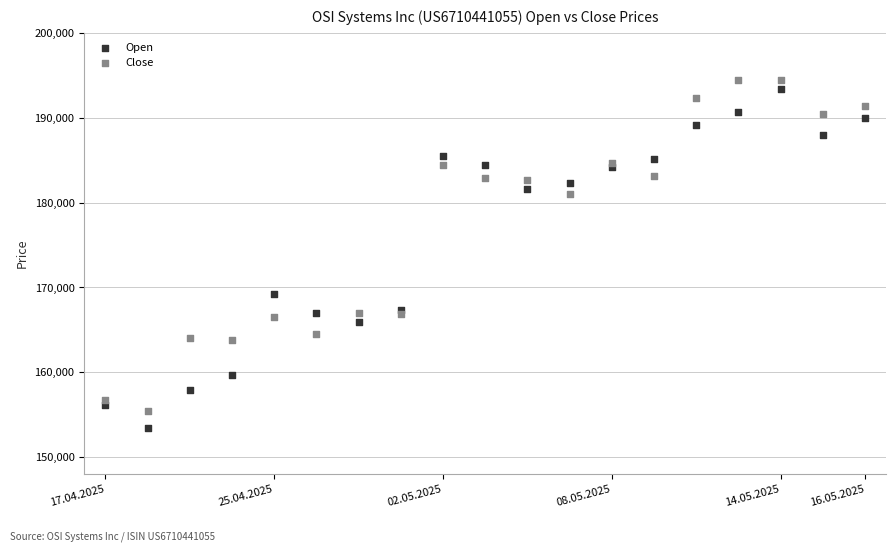

Across all series, what Y value is closest to 173958?

169205